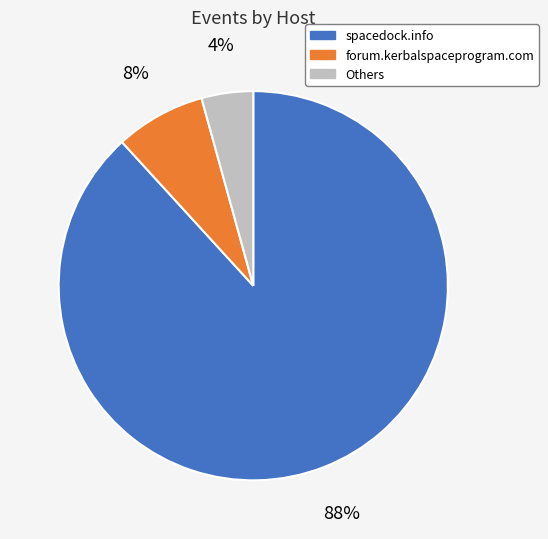

Is there any slice that represents more than half of the pie?

Yes